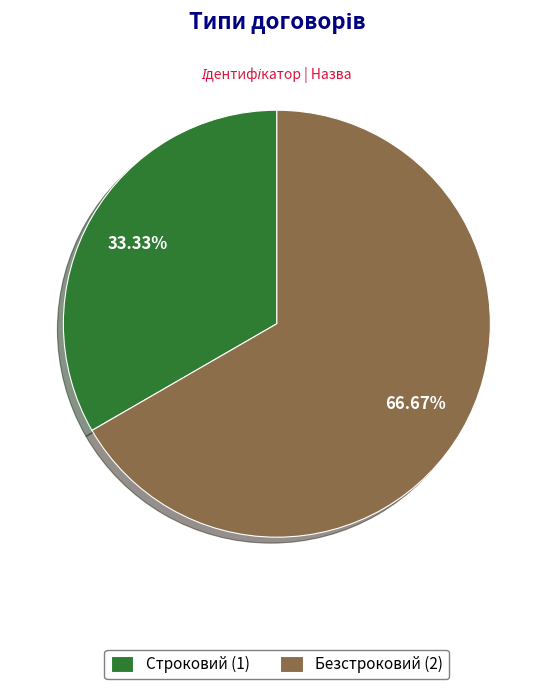

To the nearest percent, what is the average slice percentage?

50%